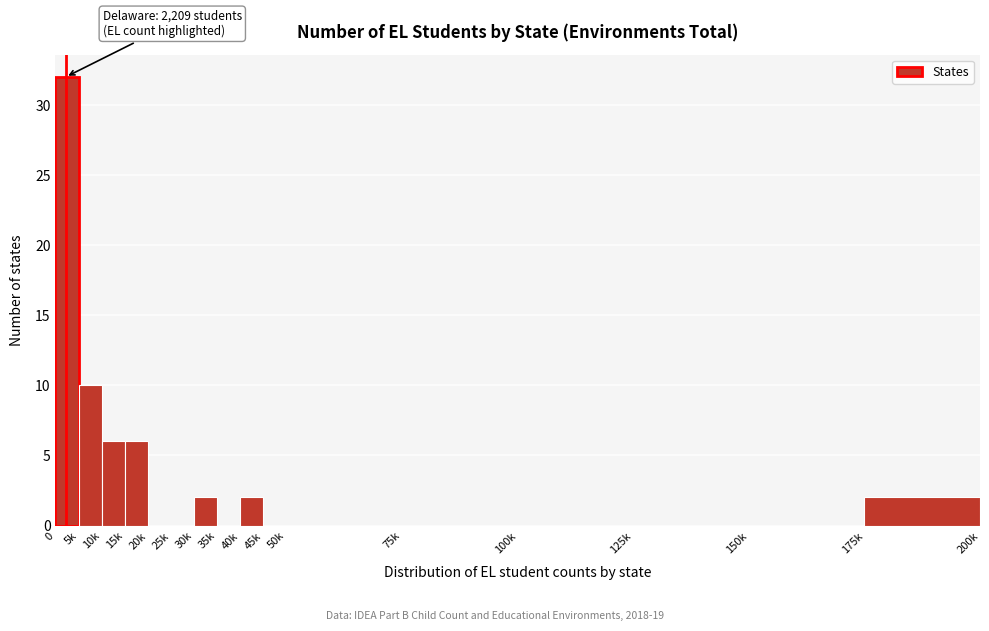

Reading left to right, extract all data points from this chart.

0=32	5k=10	10k=6	15k=6	20k=0	25k=0	30k=2	35k=0	40k=2	45k=0	50k=0	75k=0	100k=0	125k=0	150k=0	175k=2